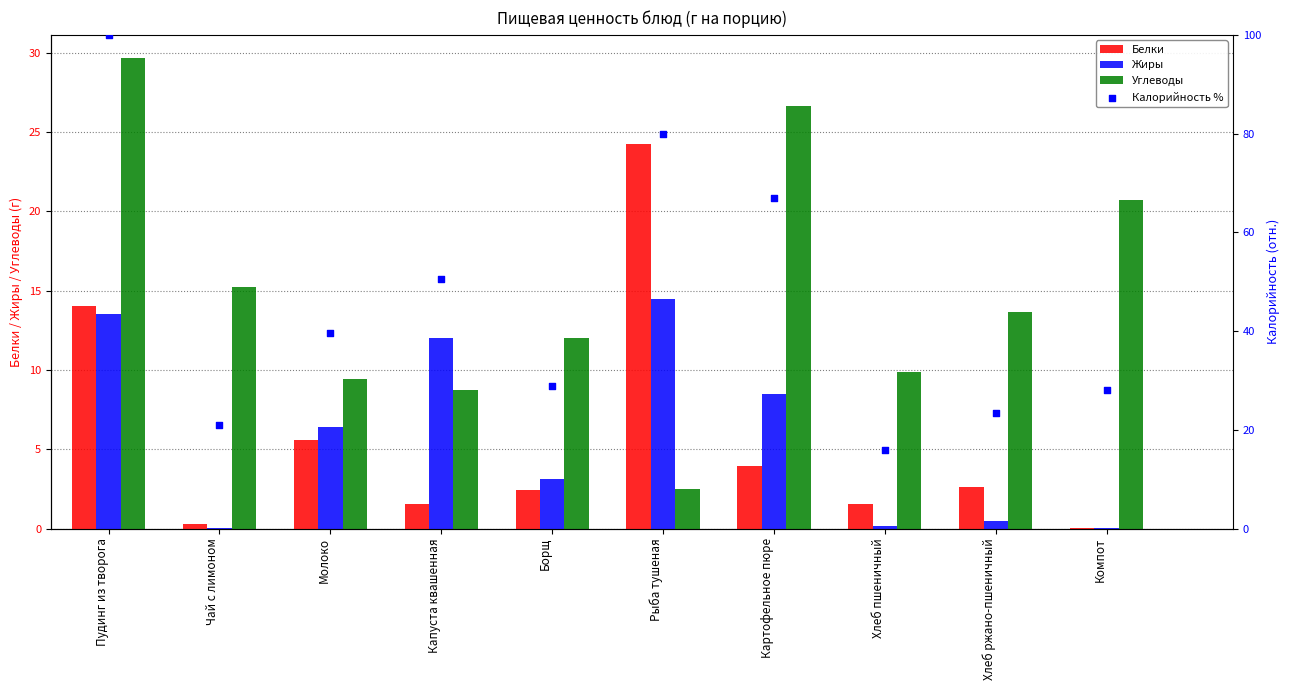

Which series reaches the maximum Y coordinate?

Калорийность %